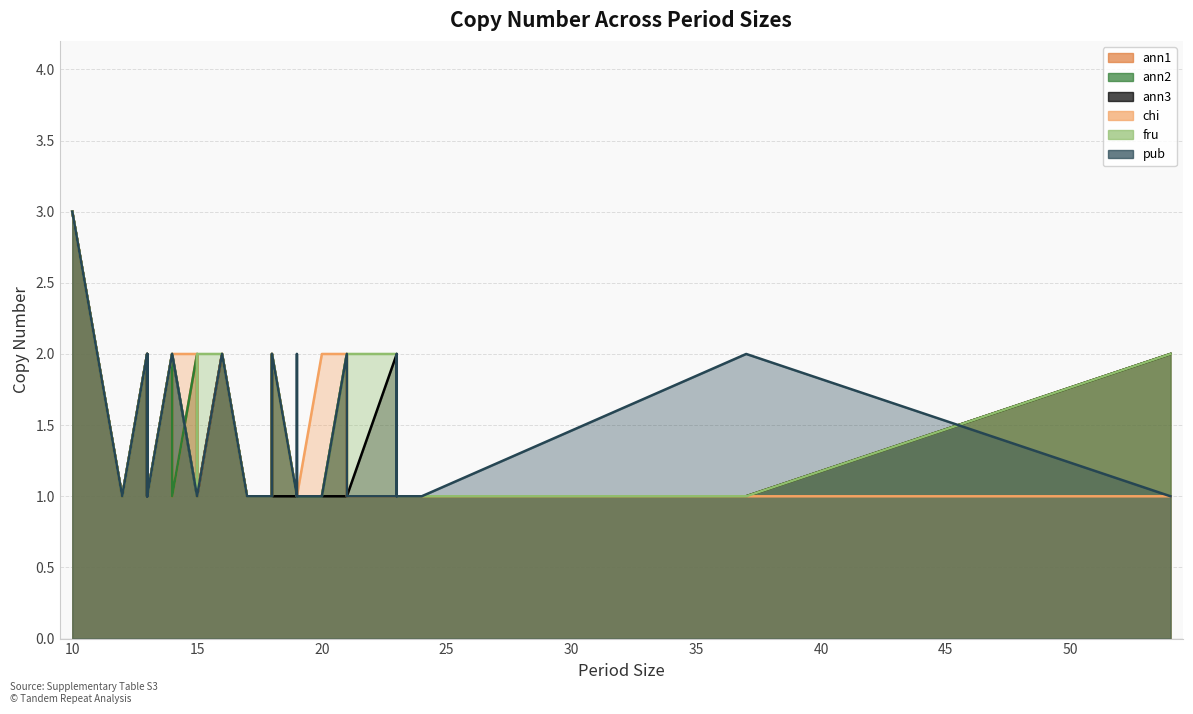

Between 10 and 37, which series saw the biggest shift?

ann1